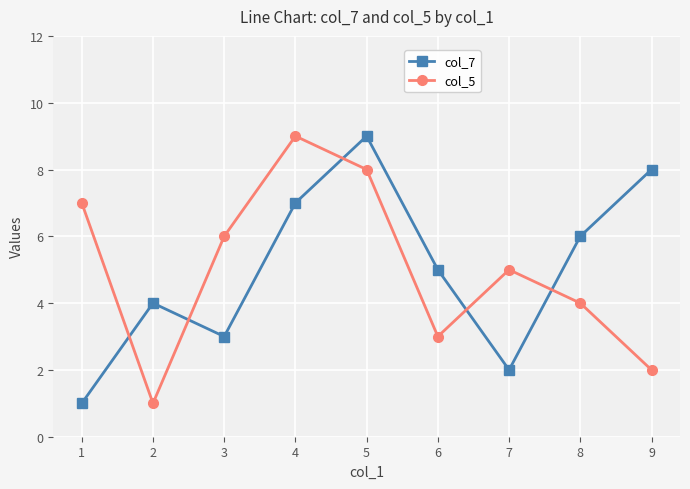

How many col_7 values are between 3 and 7?

5